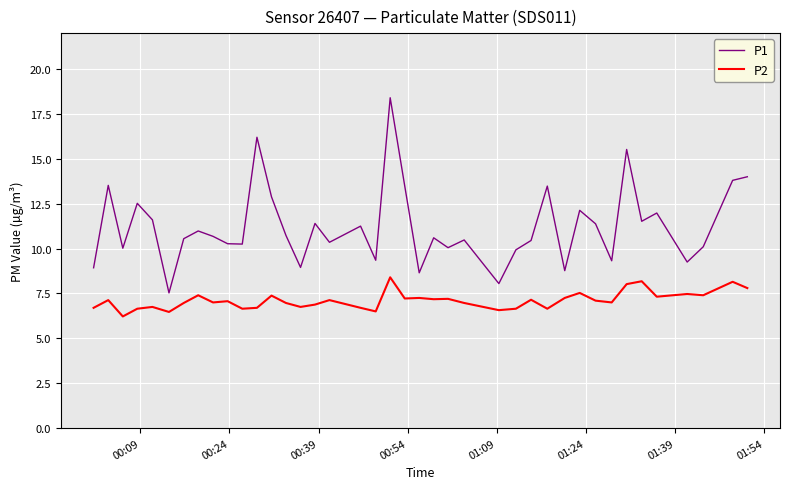

Which series has the largest total across all categories?

P1